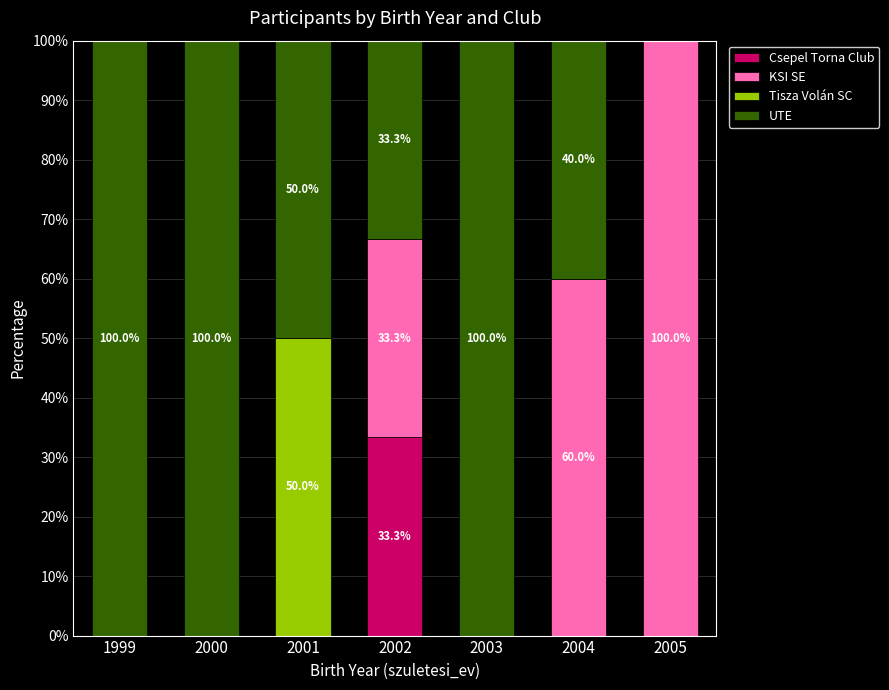

Are the bars grouped side by side (vs. stacked)?

No